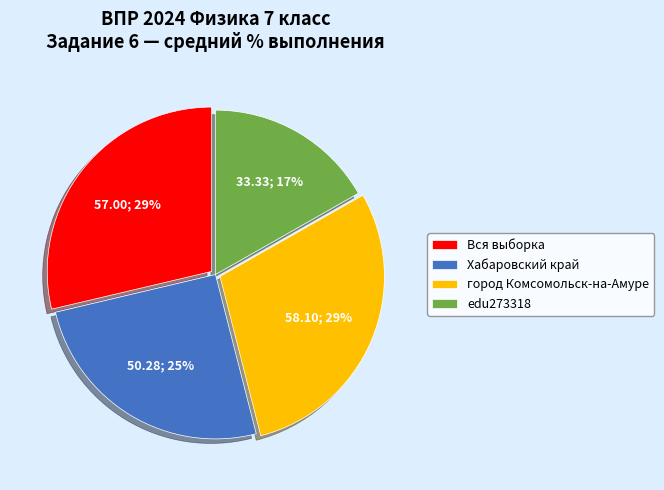

Do Вся выборка and edu273318 together represent more than half of the pie?

No